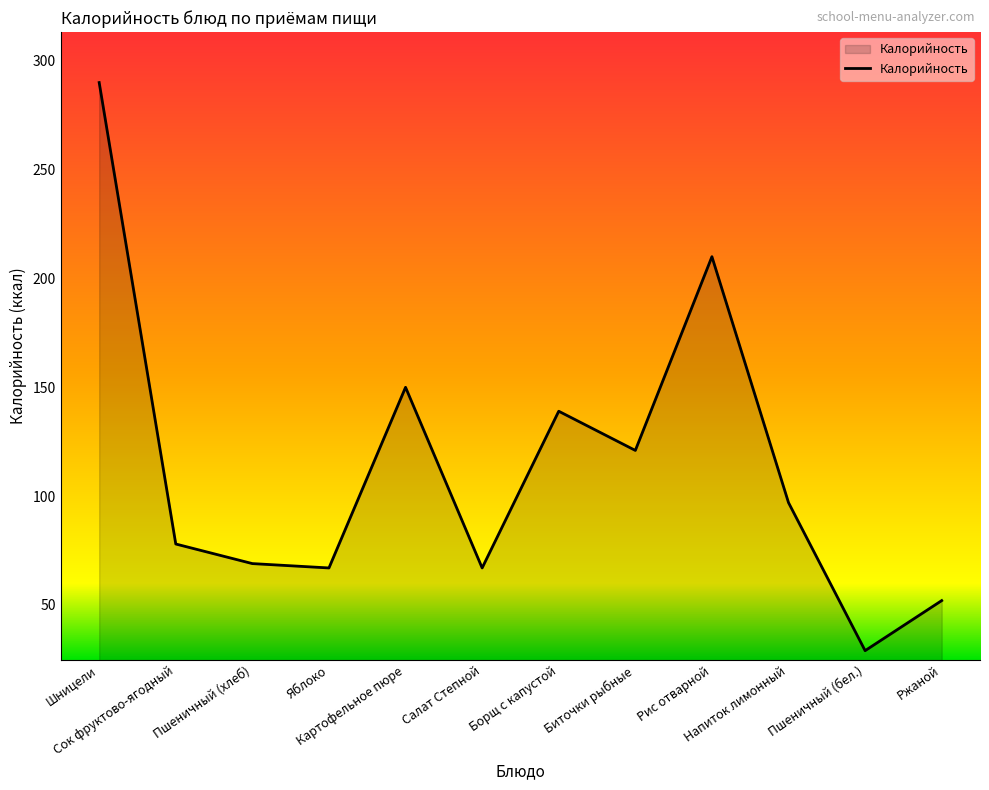

Reading left to right, transcribe all the data shown in this chart.

290	78	69	67	150	67	139	121	210	97	29	52